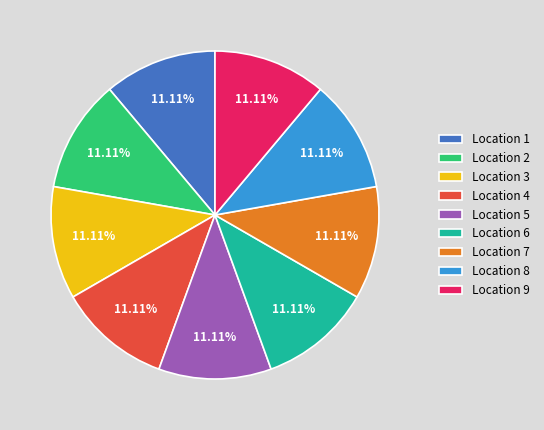

Does Location 8 account for over 50% of the chart?

No